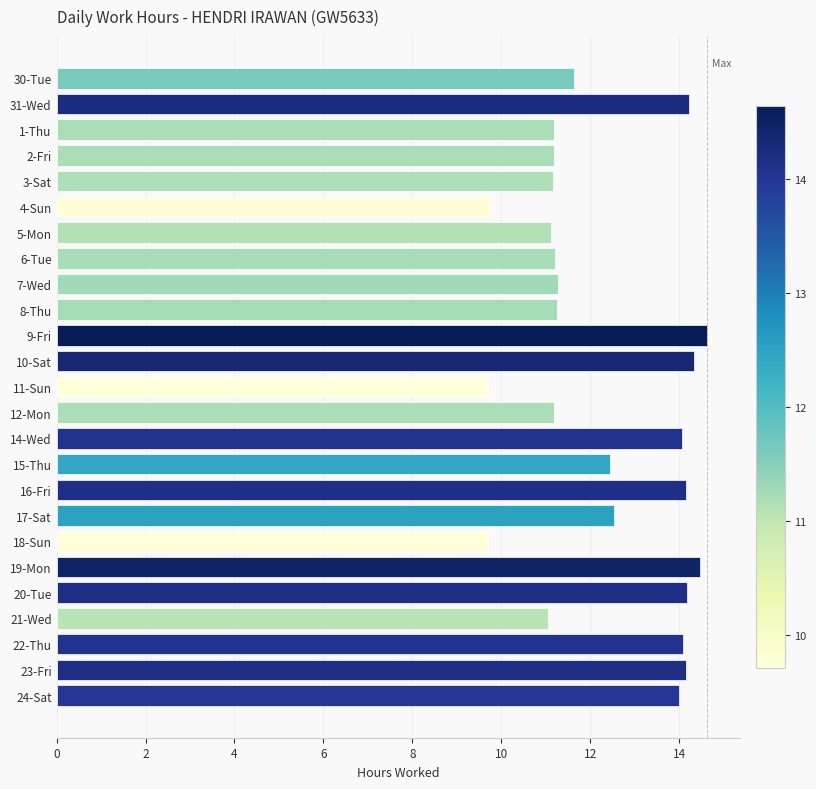

What is the label of the 19th bar from the top?

18-Sun